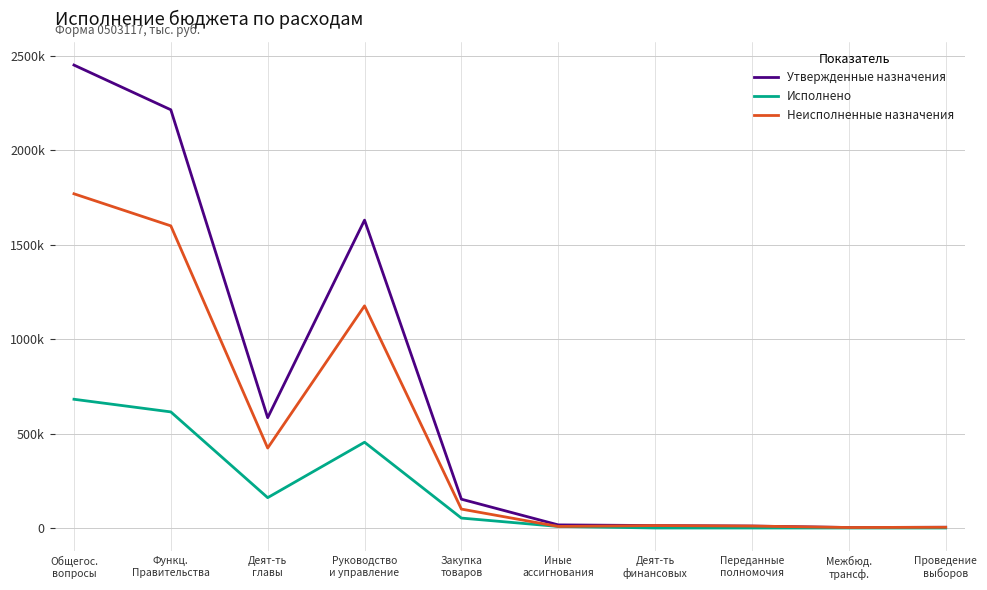

Does the chart display data point markers on the line(s)?

No